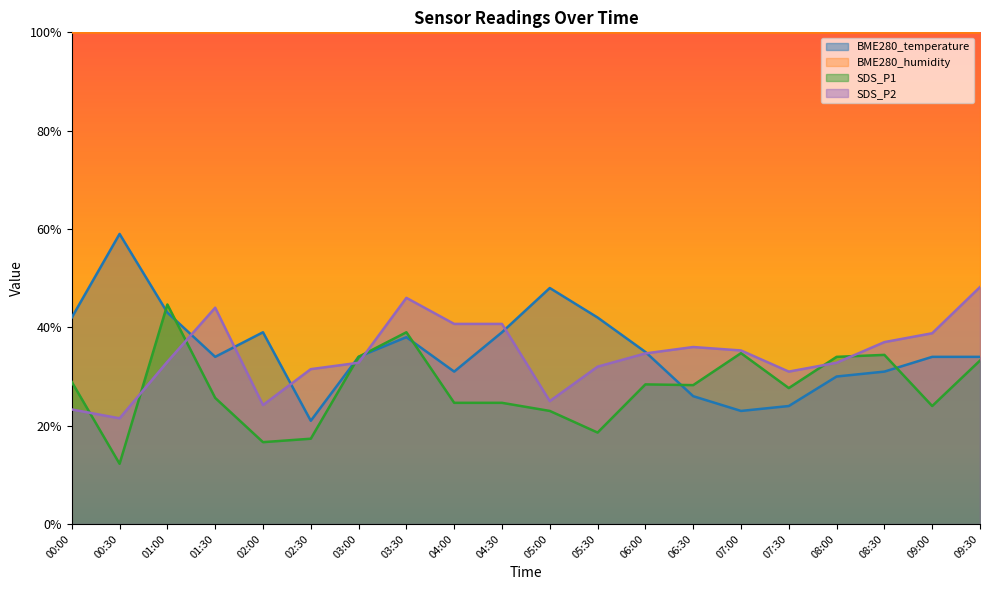

Is it true that SDS_P1 equals 19.9 at 03:30?

False